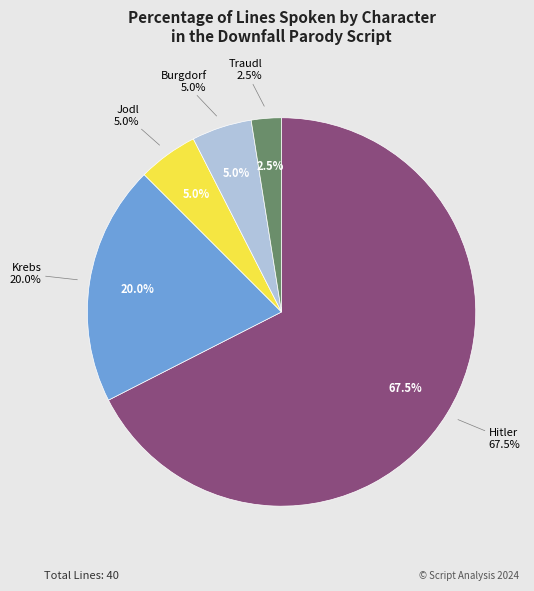

Does Hitler represent more than half of the total?

Yes